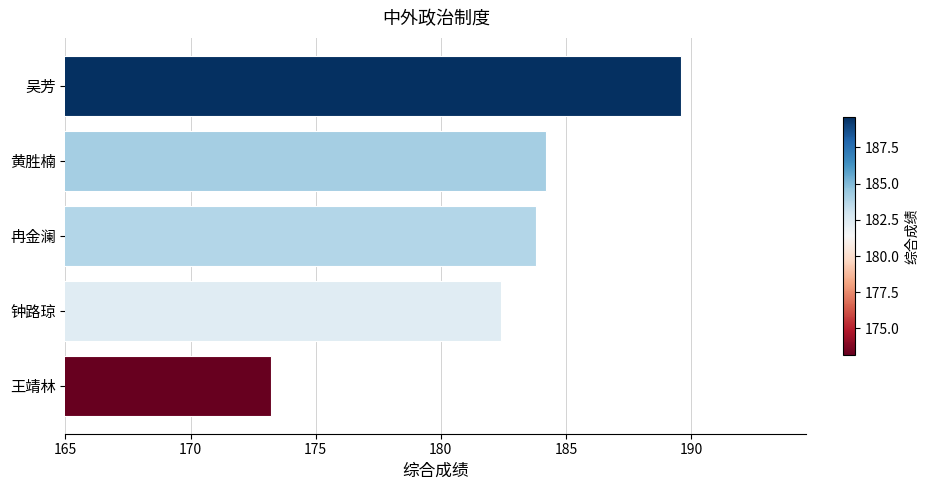

What value does the data have at 吴芳?

189.6